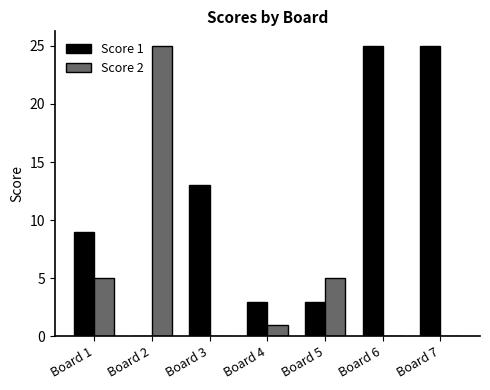

What is the highest value of the Score 2 series?

25